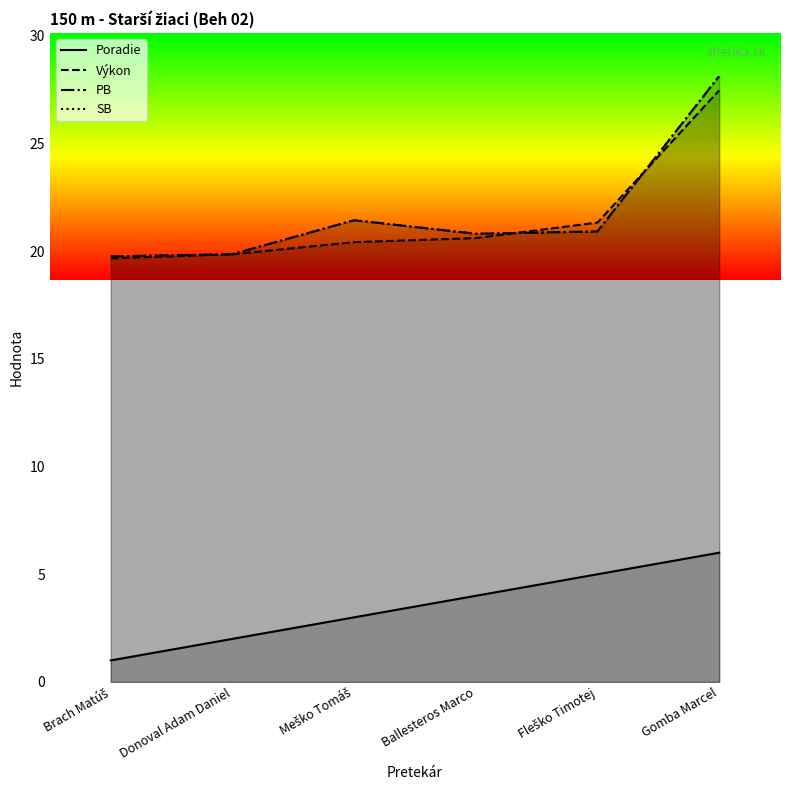

True or false: Poradie and Výkon cross at least once.

False